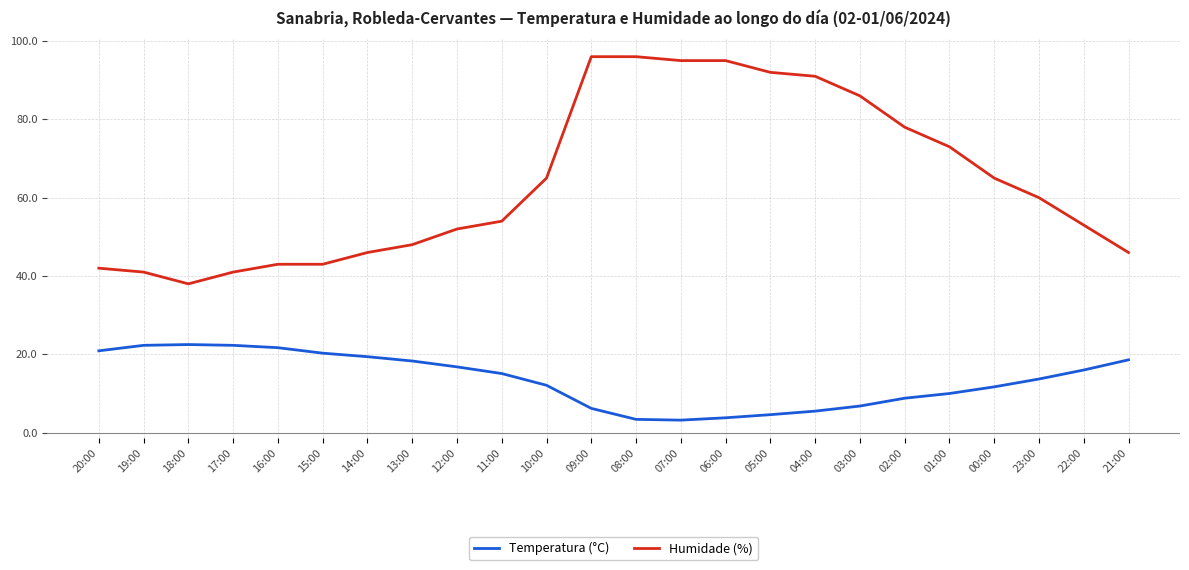

Which series has the widest spread of values?

Humidade (%)